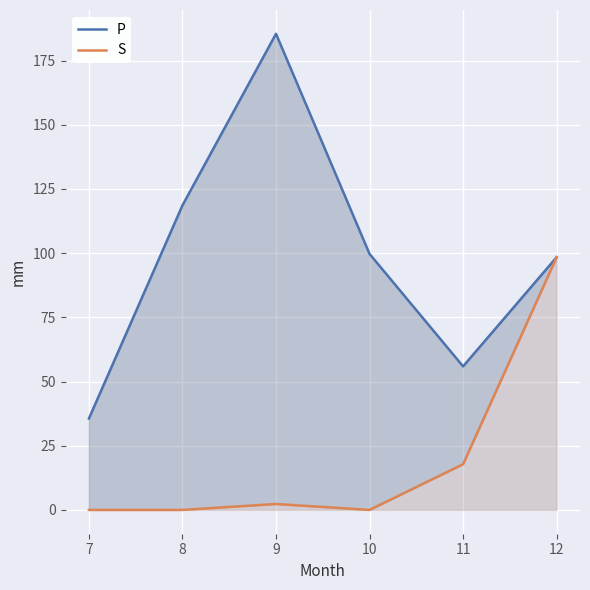

Between 8 and 10, which is larger?

8